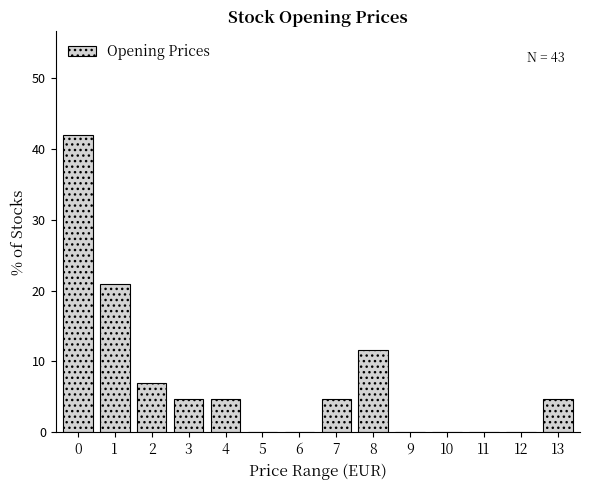

Reading left to right, transcribe all the data shown in this chart.

0=41.9	1=20.9	2=7.0	3=4.7	4=4.7	5=0.0	6=0.0	7=4.7	8=11.6	9=0.0	10=0.0	11=0.0	12=0.0	13=4.7